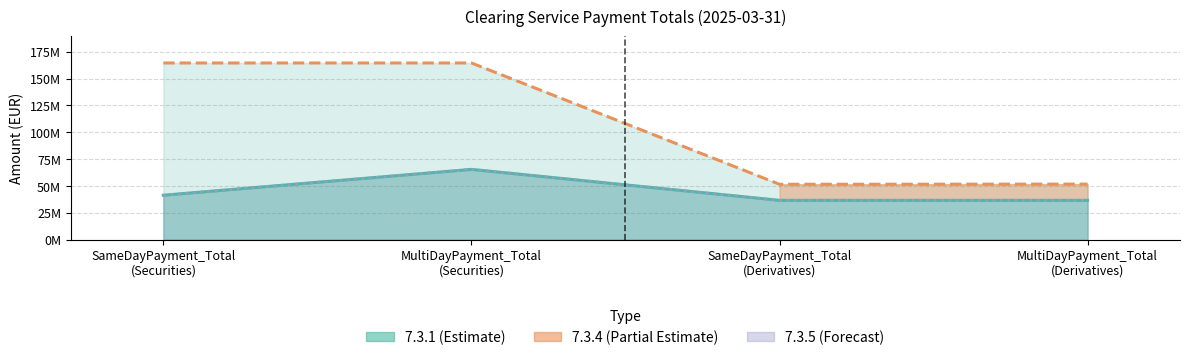

True or false: 7.3.5 and 7.3.4 cross at least once.

False